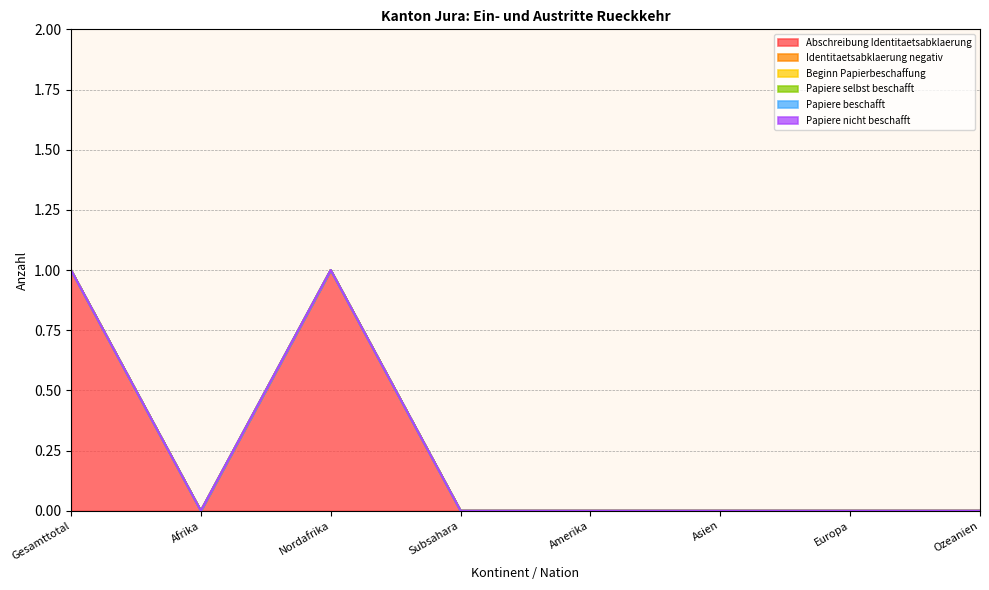

At which label is Papiere beschafft closest to 0?

Gesamttotal